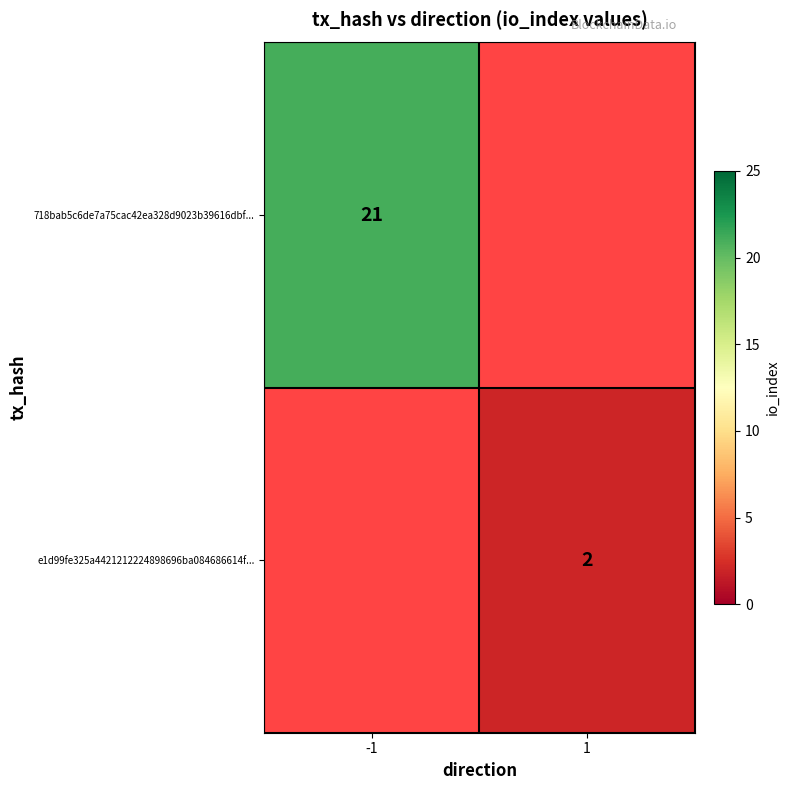

The 718bab5c6de7a75cac42ea328d9023b39616dbf... series shows 13 at -1. True or false?

False